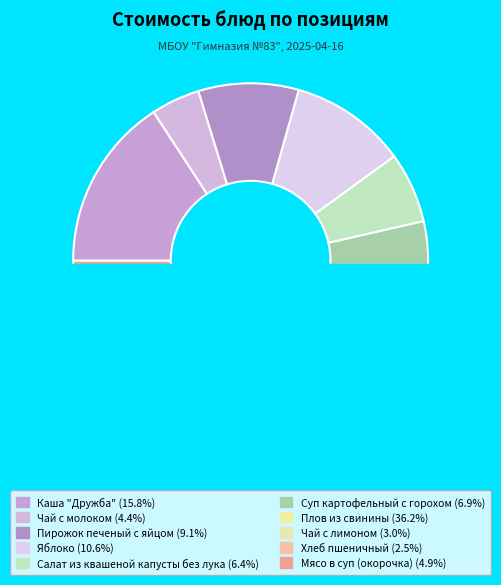

What percentage is NOT represented by Пирожок печеный с яйцом?

90.9%